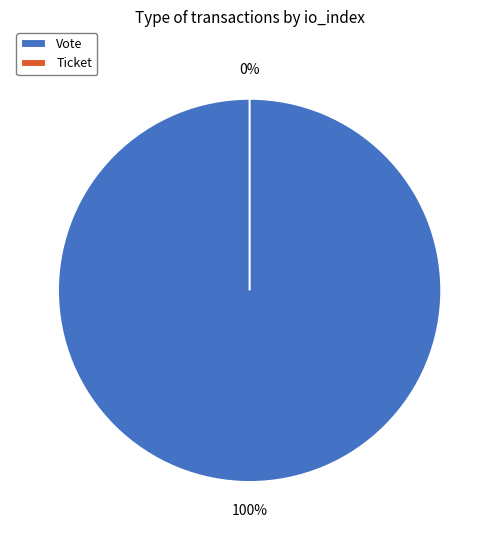

Which category has the biggest portion of the pie?

Vote